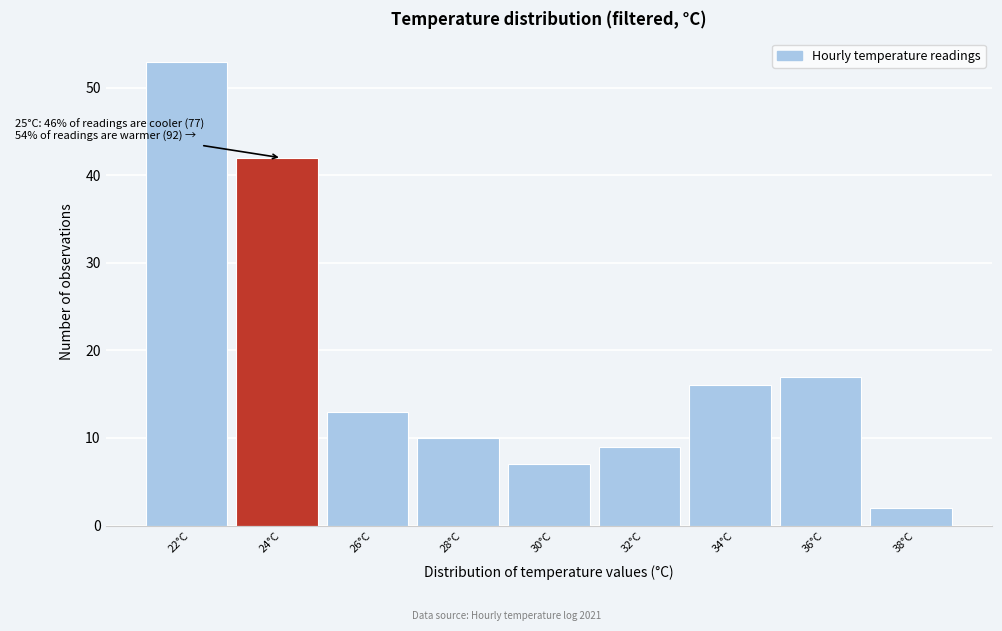

Reading left to right, what are all the values shown in this chart?

53	42	13	10	7	9	16	17	2